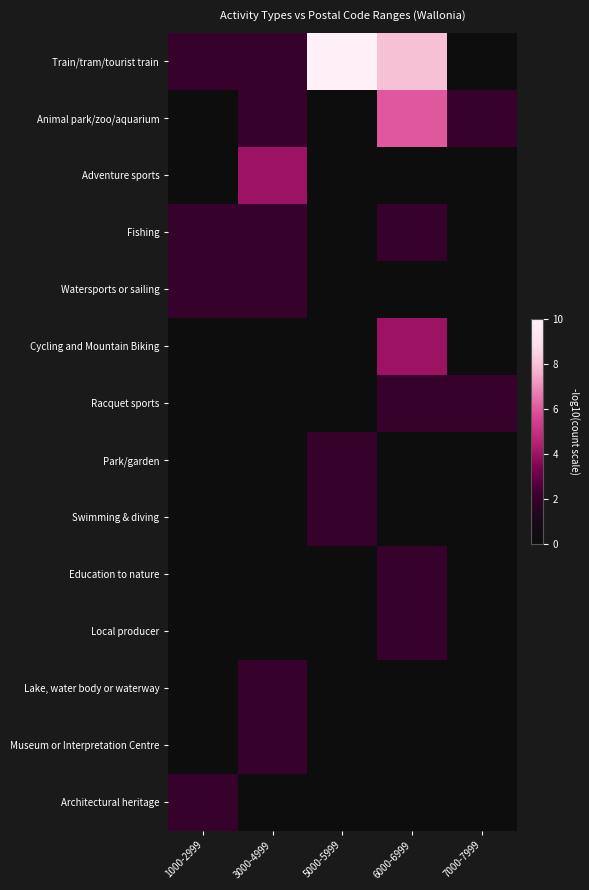

At 6000-6999, list the series in order from smallest to largest.

Adventure sports, Watersports or sailing, Park/garden, Swimming & diving, Lake, water body or waterway, Museum or Interpretation Centre, Architectural heritage, Fishing, Racquet sports, Education to nature, Local producer, Cycling and Mountain Biking, Animal park/zoo/aquarium, Train/tram/tourist train